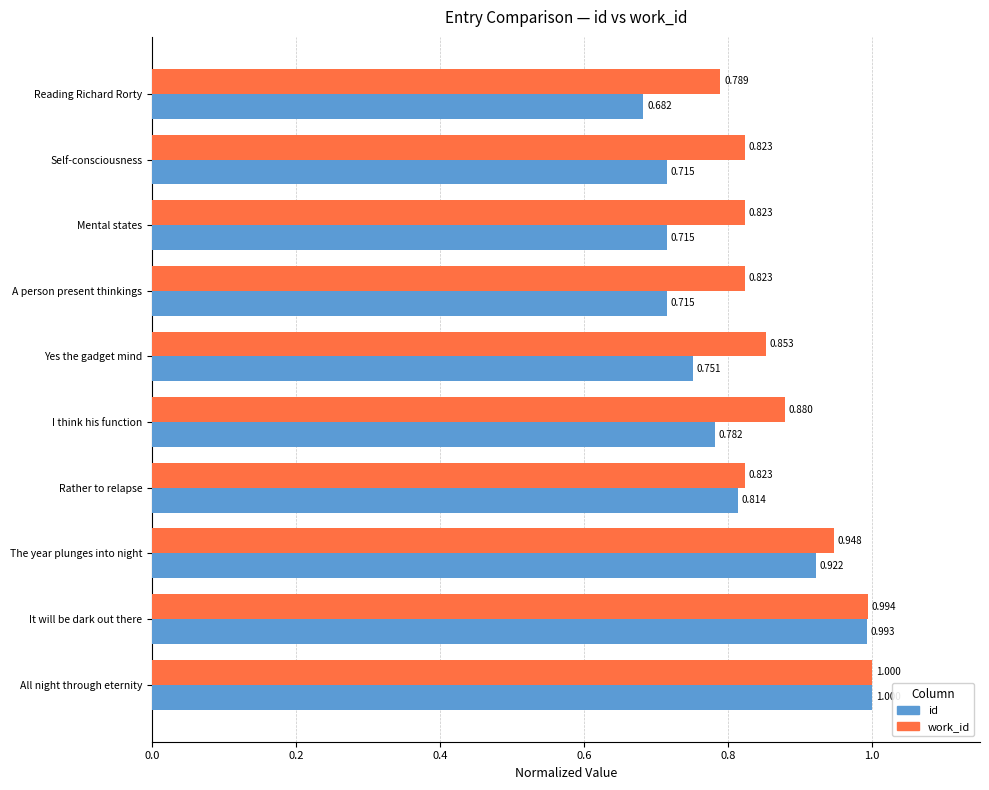

Between Reading Richard Rorty and Rather to relapse, which series saw the biggest shift?

id